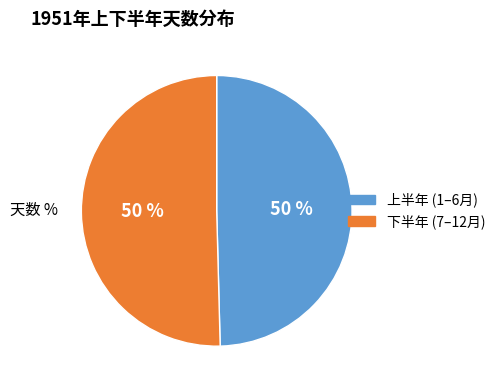

To the nearest percent, what is the average slice percentage?

50%